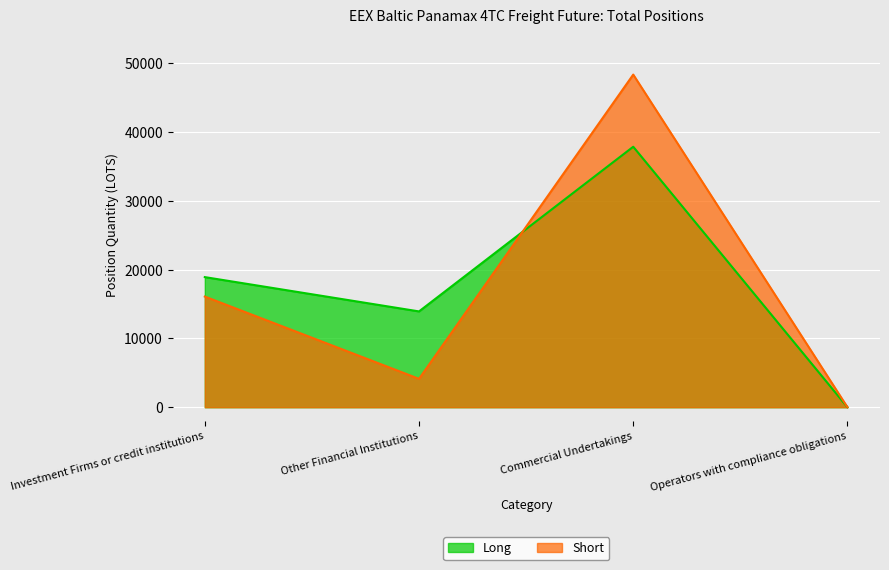

What is the label of the 3rd point from the right?

Other Financial Institutions